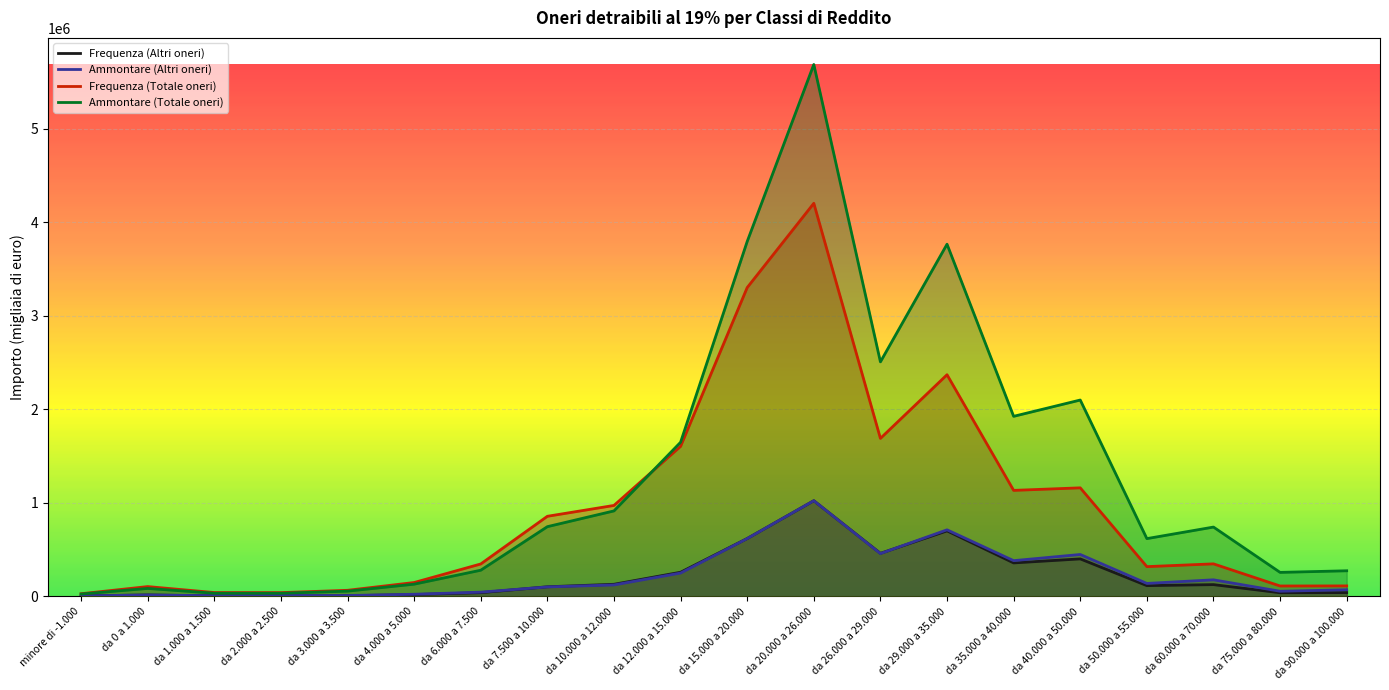

Which series has the largest total across all categories?

Ammontare (Totale oneri)